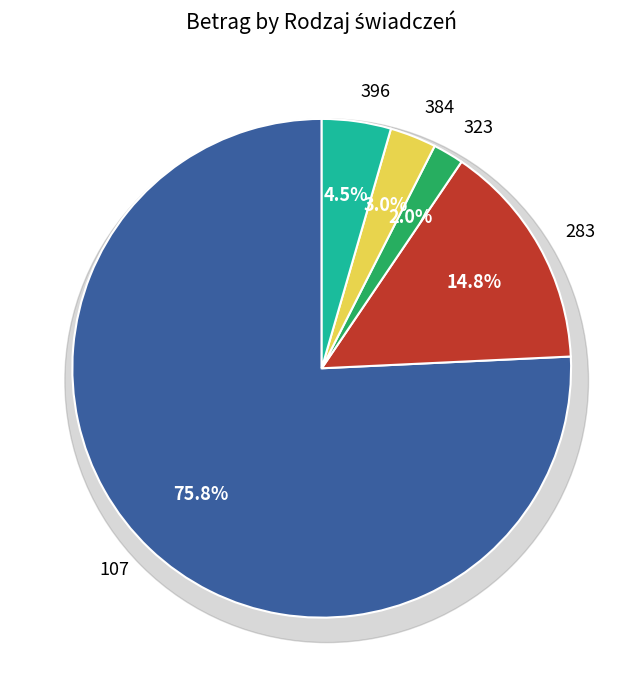

What portion of the pie excludes 323?

98.0%